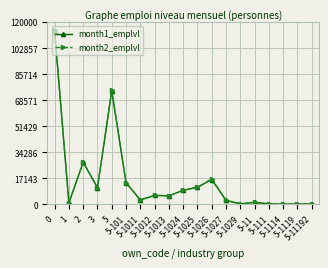

Does the chart have visible grid lines?

Yes